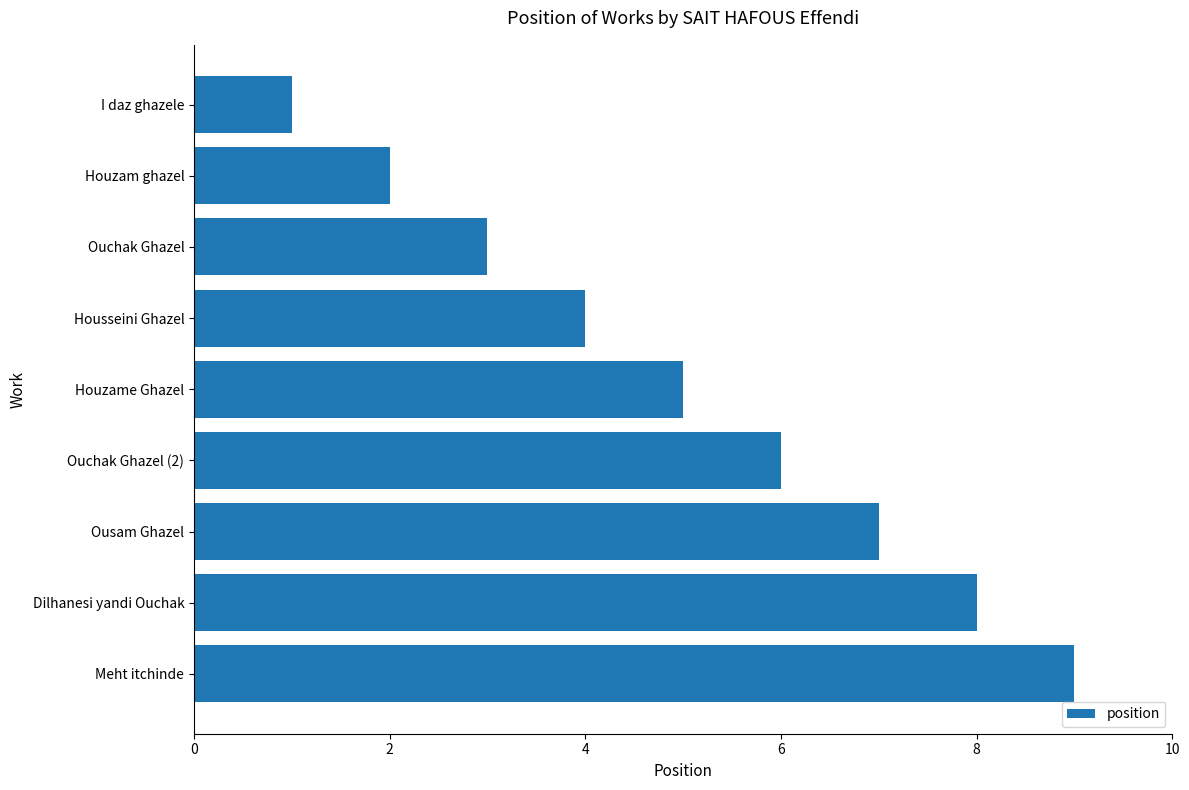

What is the ratio of the value at Housseini Ghazel to the value at Dilhanesi yandi Ouchak?

0.5